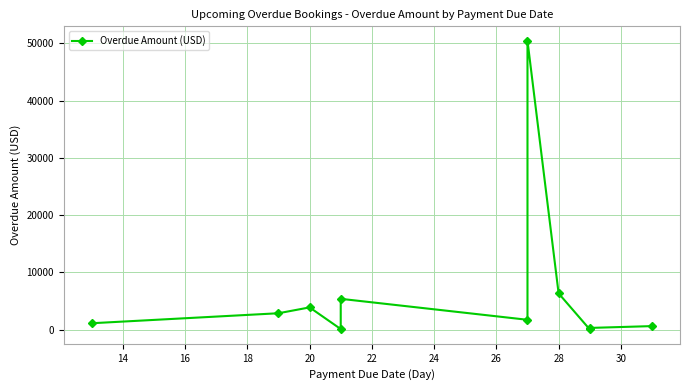

True or false: the data has more than 1 interior local peaks.

True